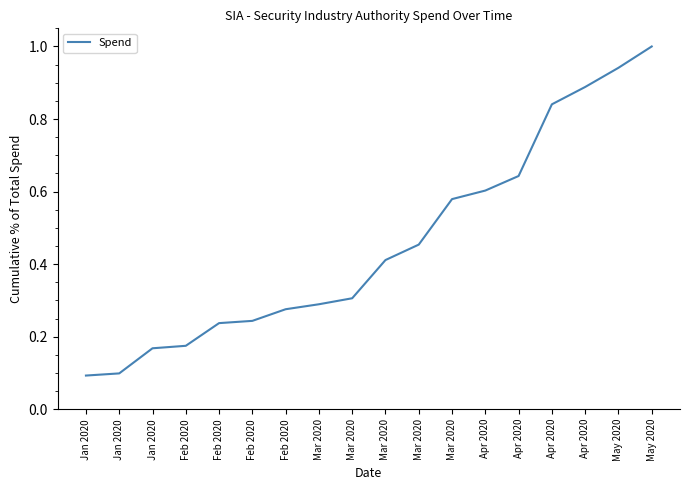

Is it true that the value at Mar 2020 is 0.3?

False